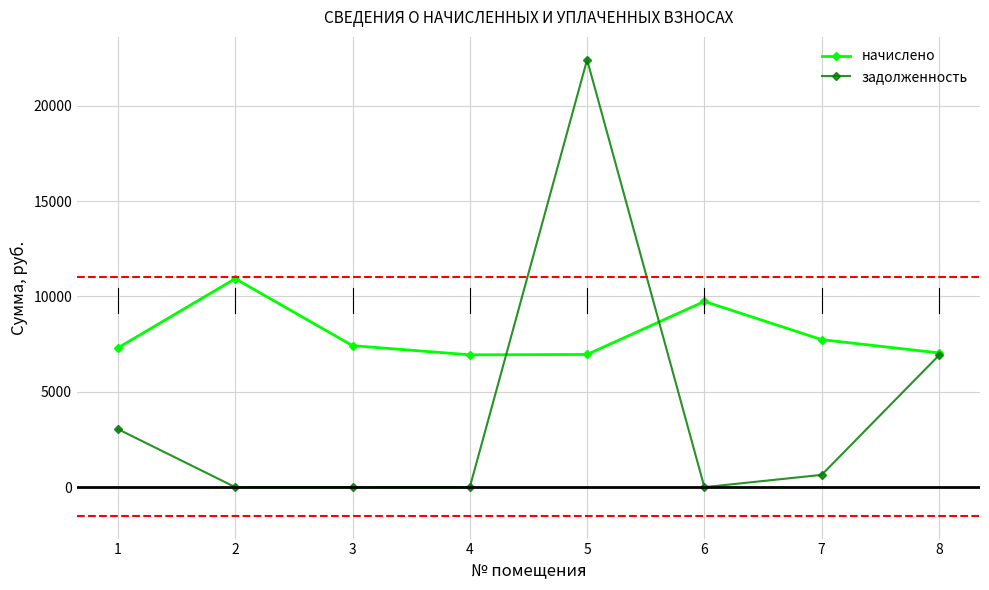

The value of задолженность at 8 is 6910.5. True or false?

True